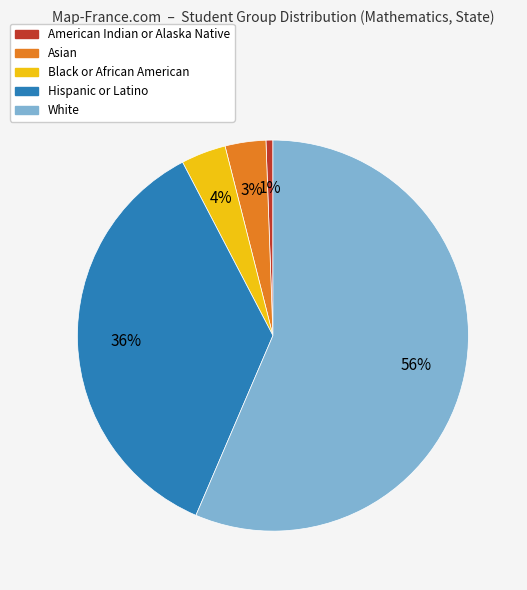

Is the sum of White and American Indian or Alaska Native greater than half?

Yes